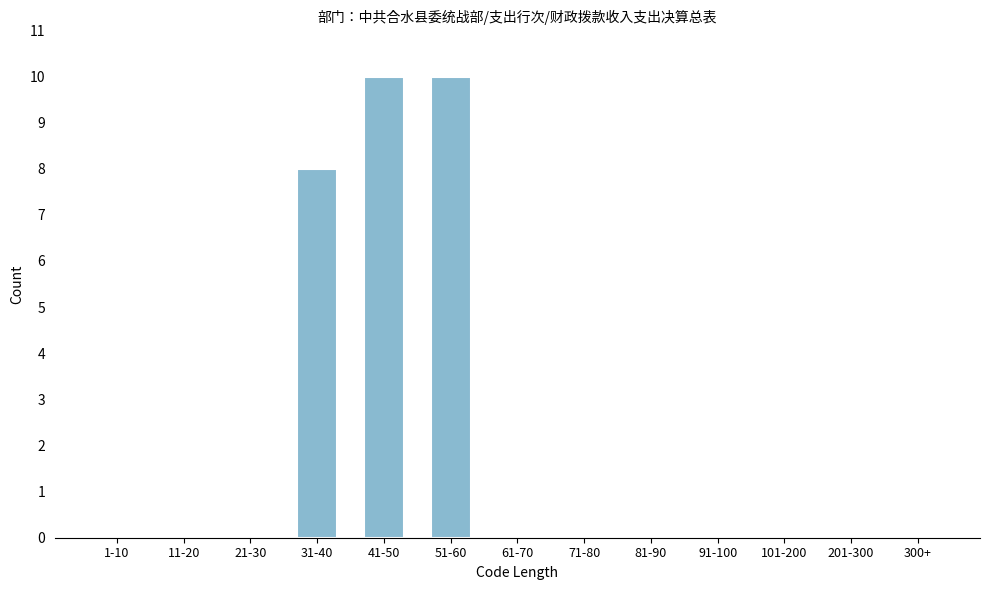

Reading right to left, extract all data points from this chart.

300+=0	201-300=0	101-200=0	91-100=0	81-90=0	71-80=0	61-70=0	51-60=10	41-50=10	31-40=8	21-30=0	11-20=0	1-10=0